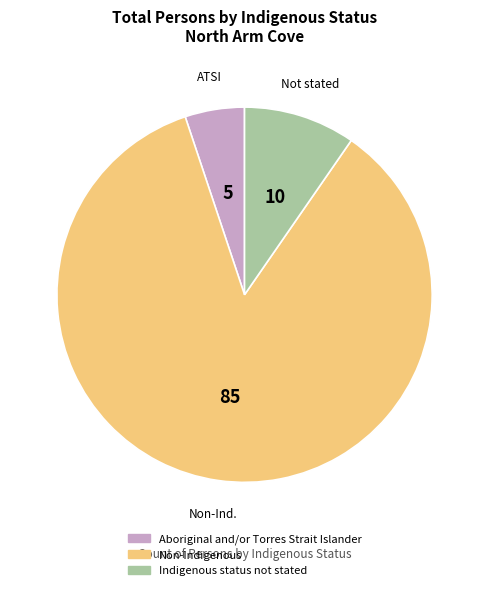

Is it true that Indigenous status not stated is 1% of the pie?

False